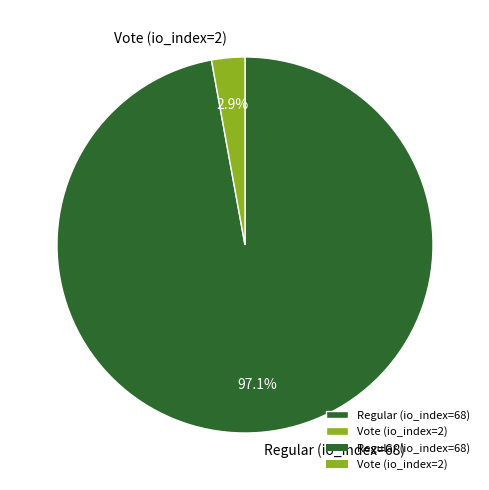

Which has a higher value, Regular (io_index=68) or Vote (io_index=2)?

Regular (io_index=68)